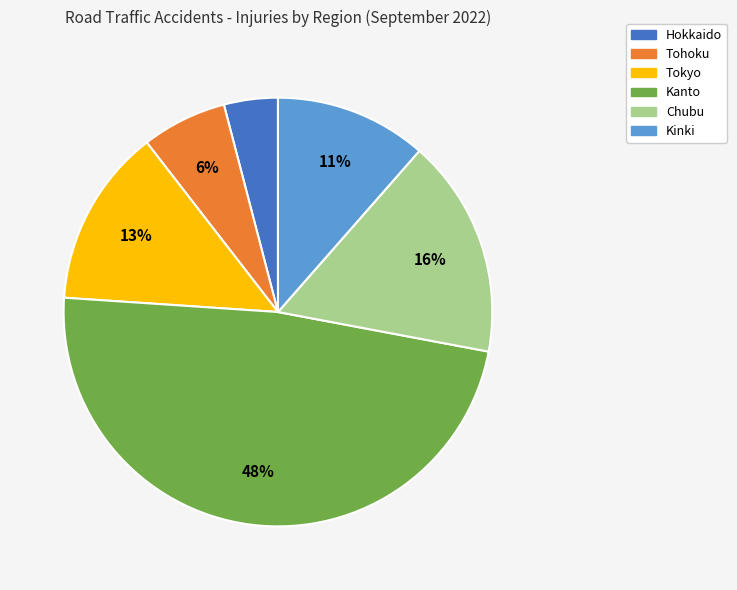

Between Kinki and Tohoku, which is larger?

Kinki